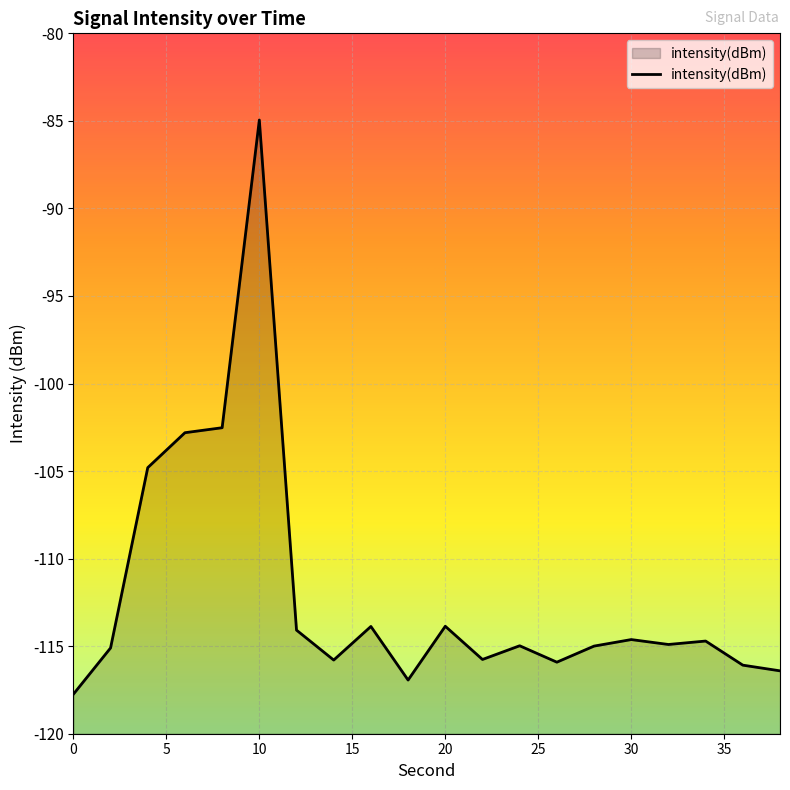

At which category does the data reach its first local peak?

10